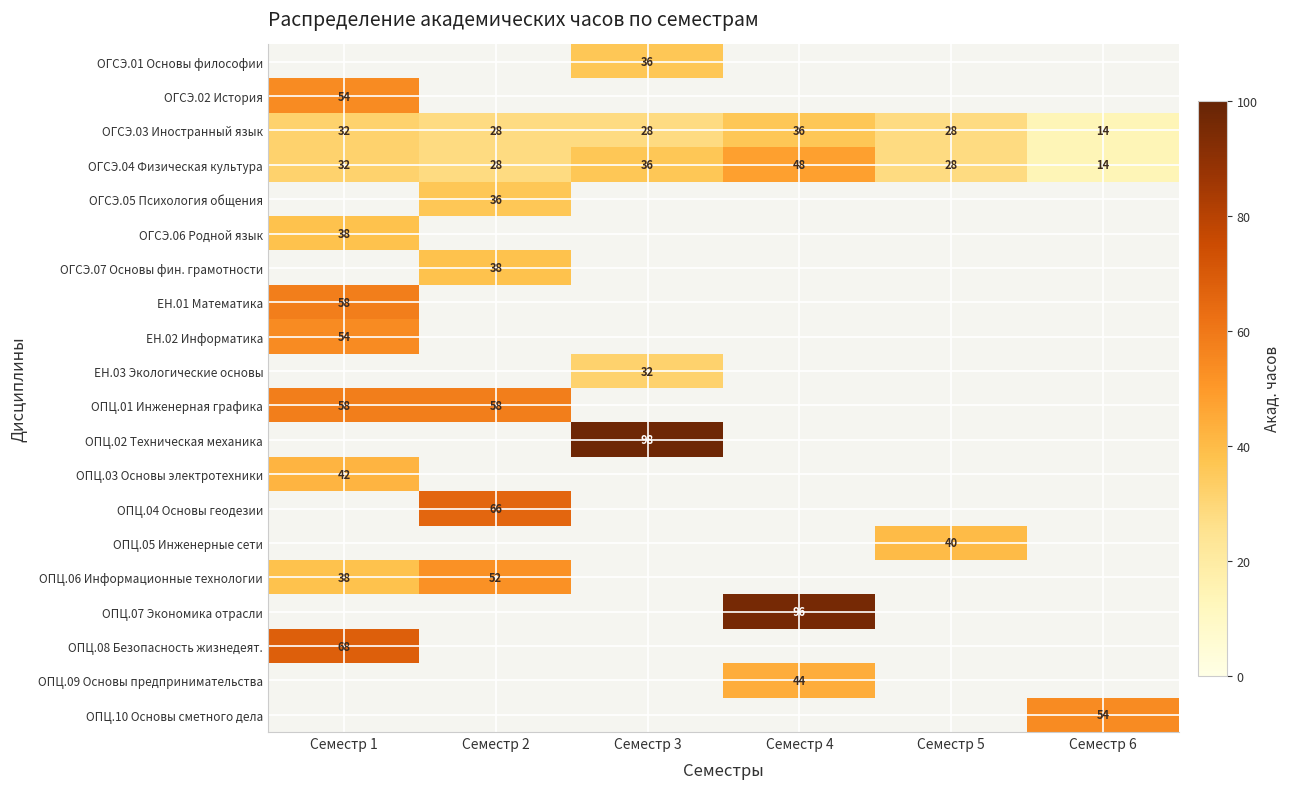

Which has a higher value, Семестр 6 or Семестр 3?

Семестр 3